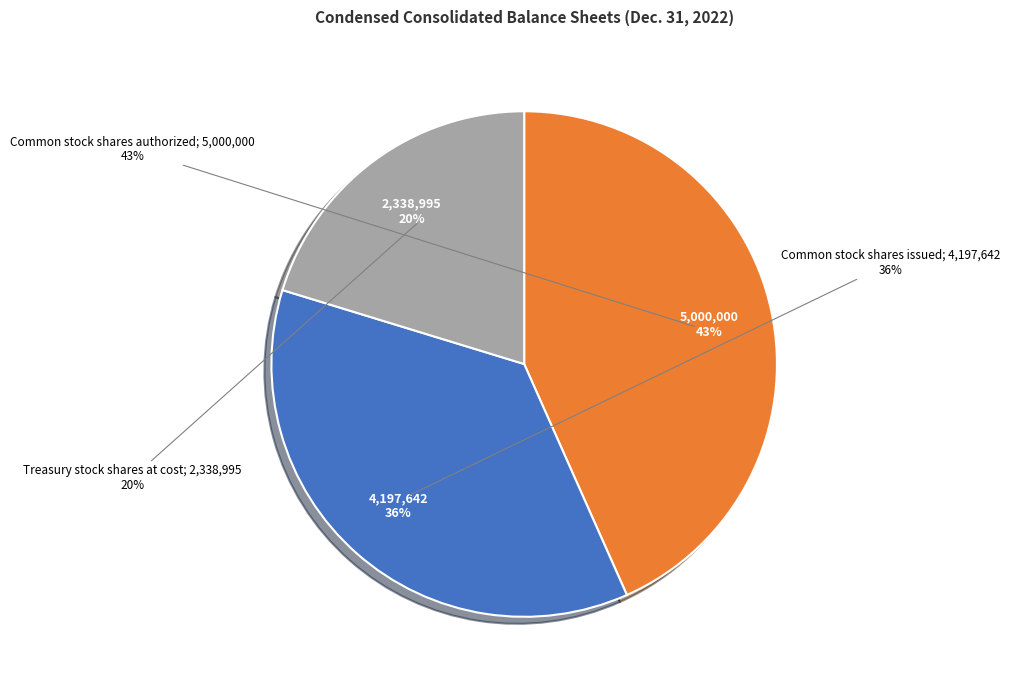

The Common stock shares authorized slice represents 43% of the pie. True or false?

True